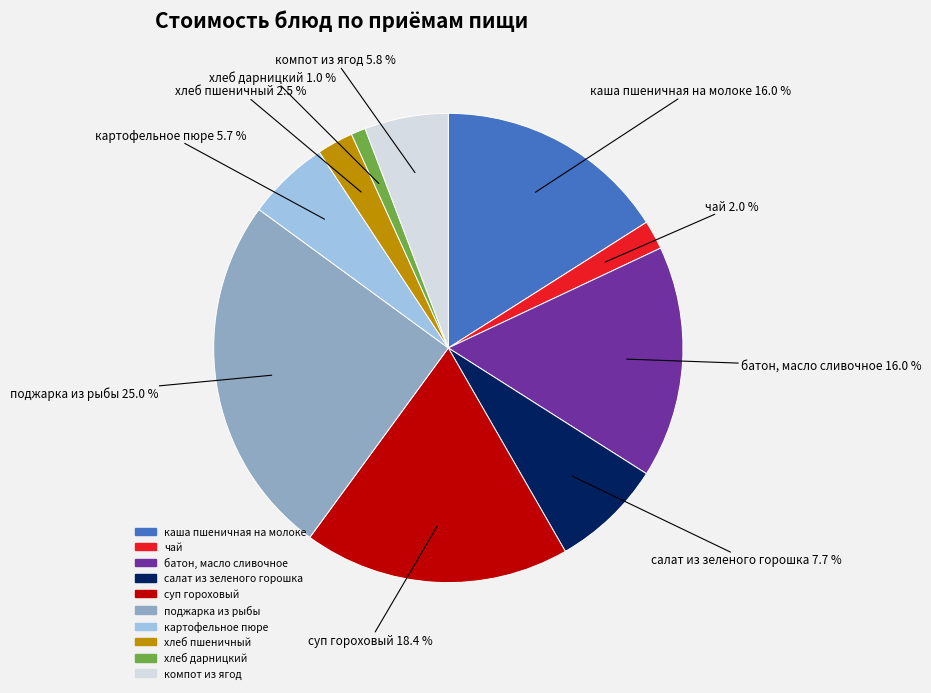

To the nearest percent, what is the difference between the картофельное пюре and батон, масло сливочное slice percentages?

10%